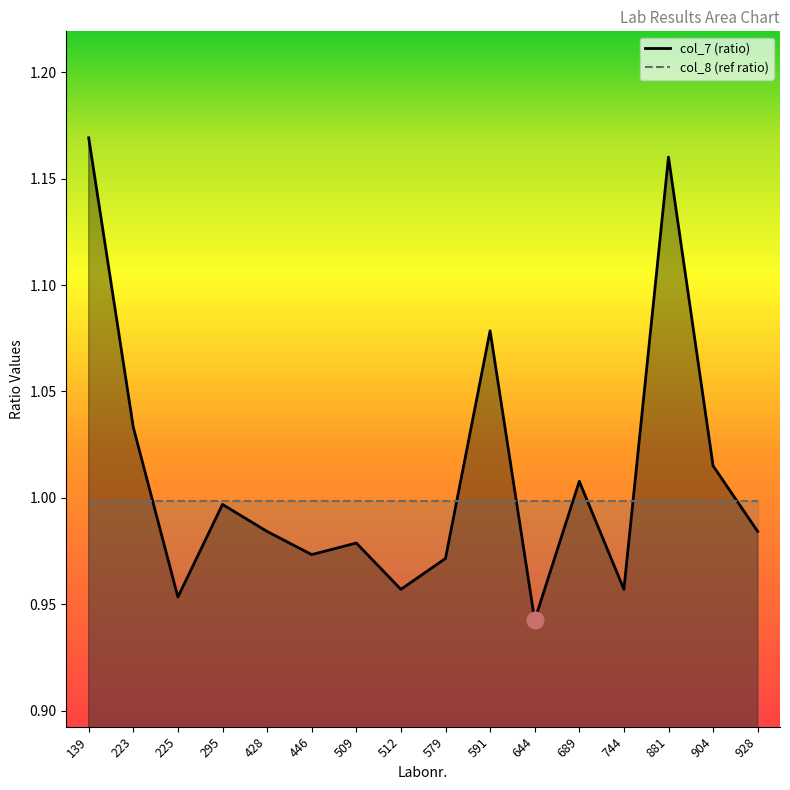

The chart shows a value of 0.8 at 139. True or false?

False